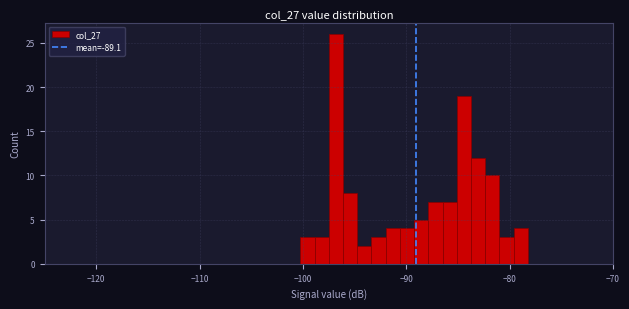

Around what value on the x-axis is the tallest bar? Give the approximate position of its centre, as read against the axis.

-97